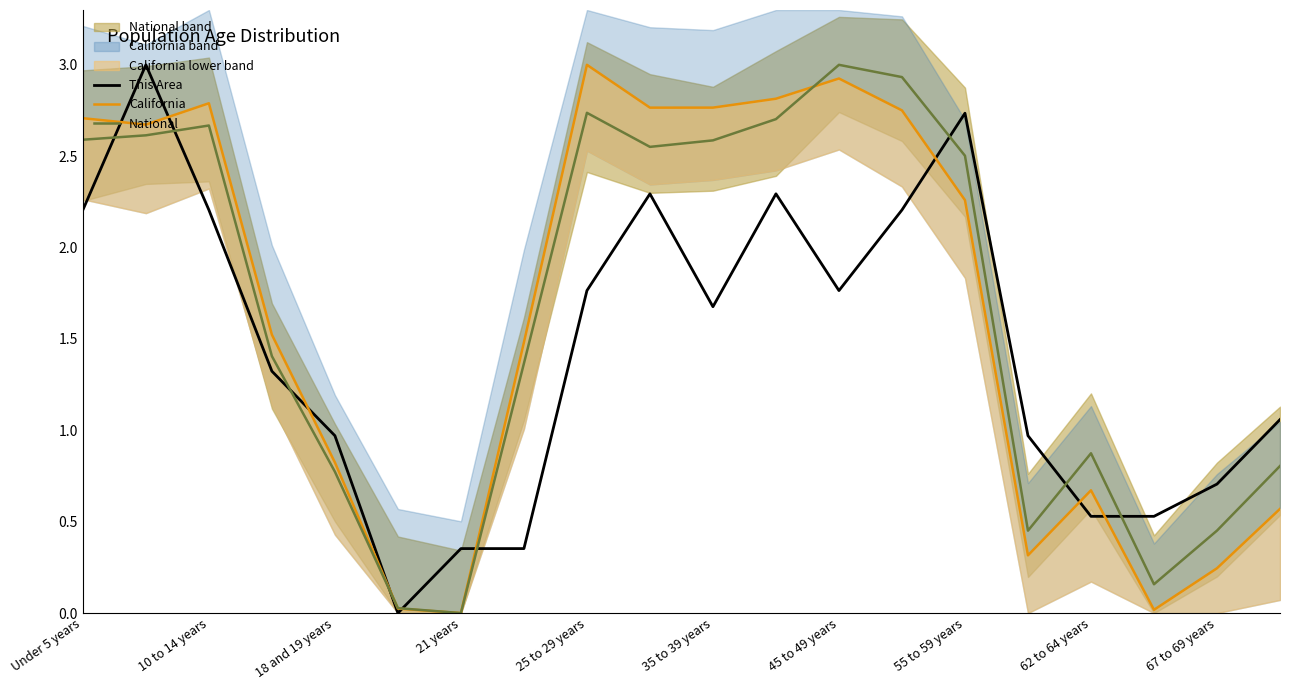

Is it true that This Area equals 3.9 at 55 to 59 years?

False